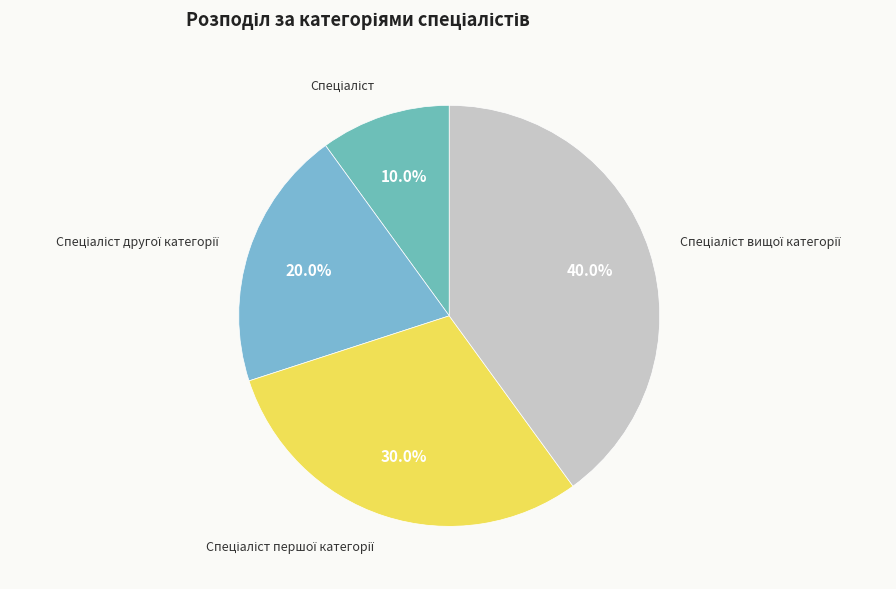

To the nearest percent, what is the average slice percentage?

25%